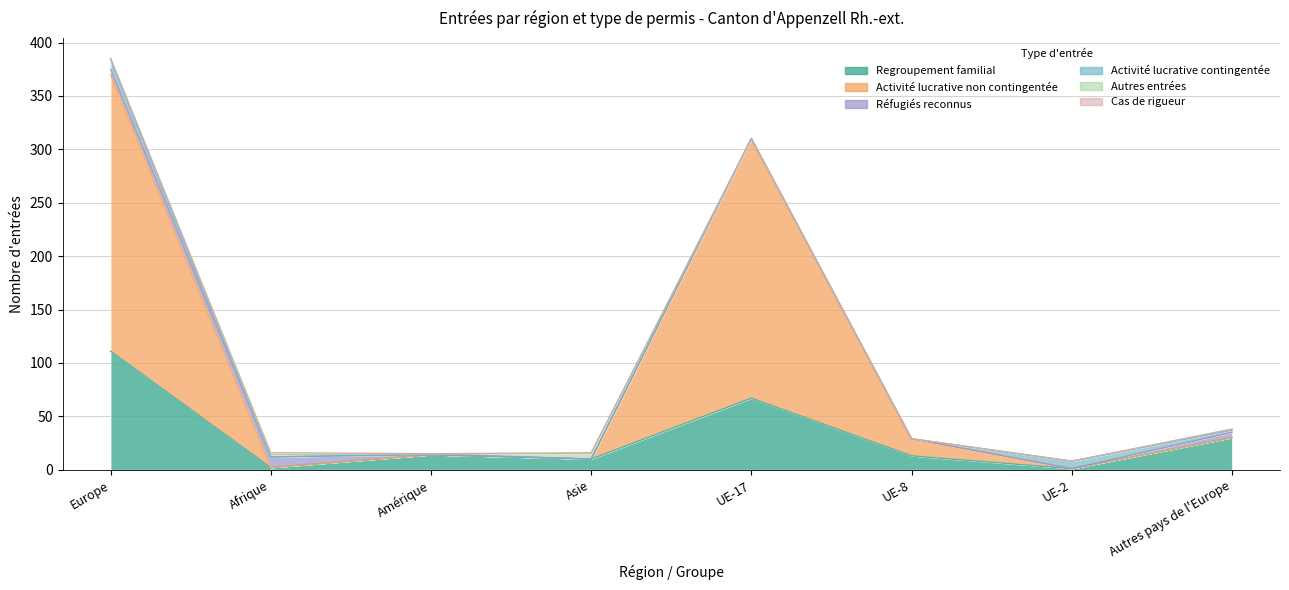

Is it true that Regroupement familial equals 14 at Amérique?

True